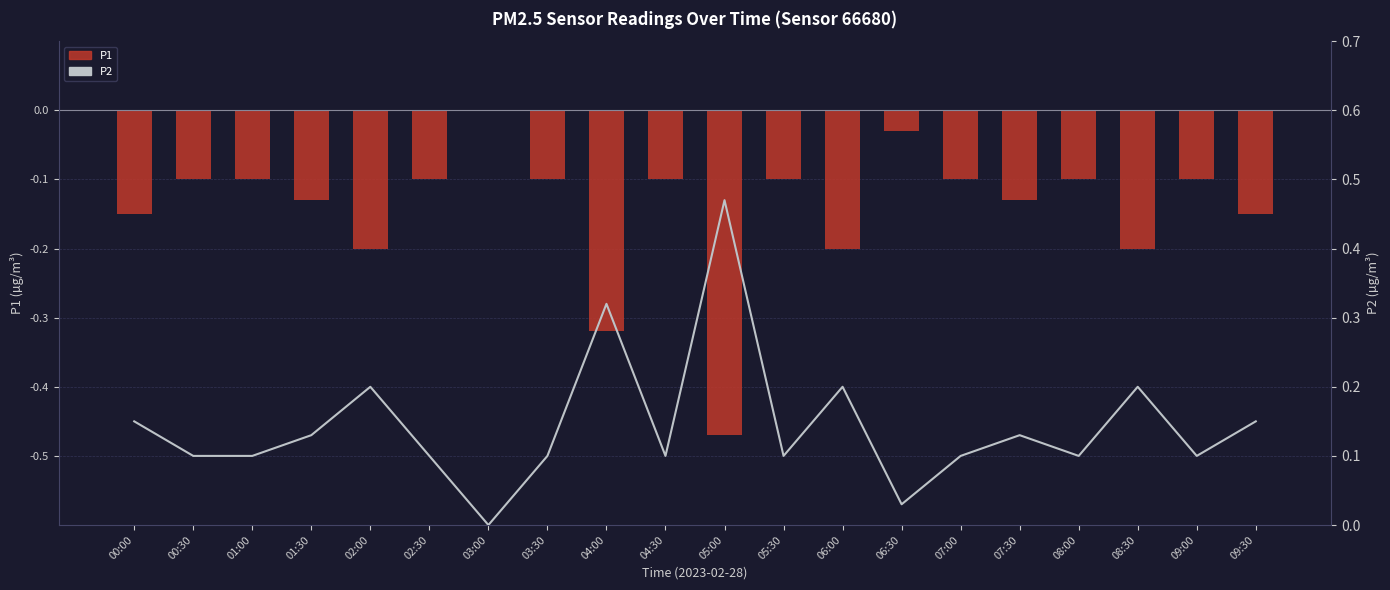

What is the label of the 7th bar from the left?

03:00